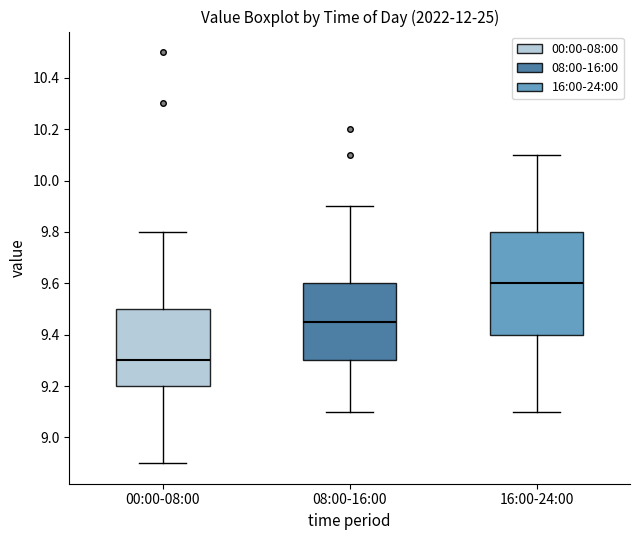

Which box has the lowest median line?

00:00-08:00